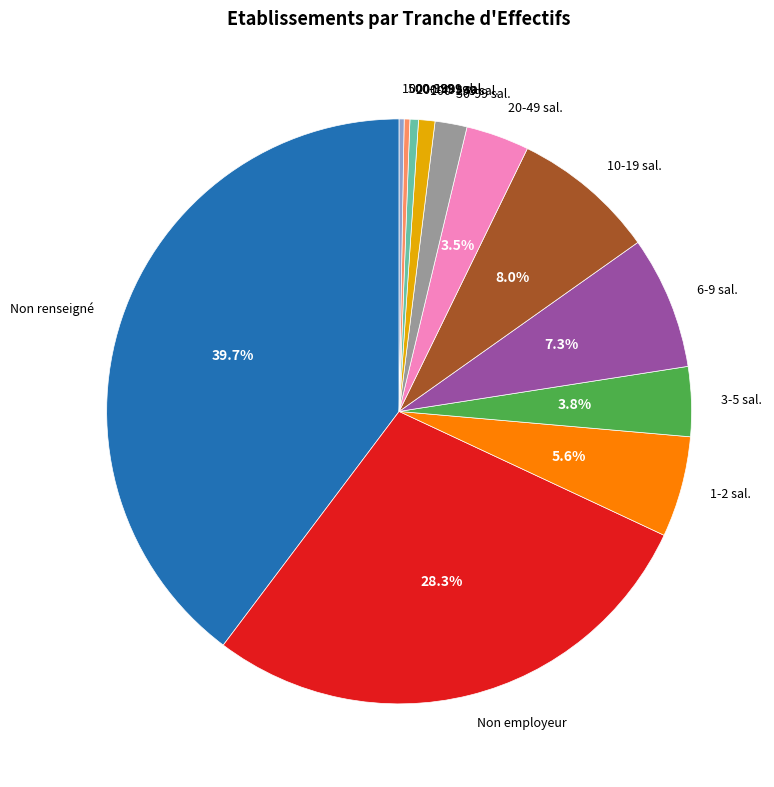

Which has a higher value, 200-499 sal. or Non employeur?

Non employeur